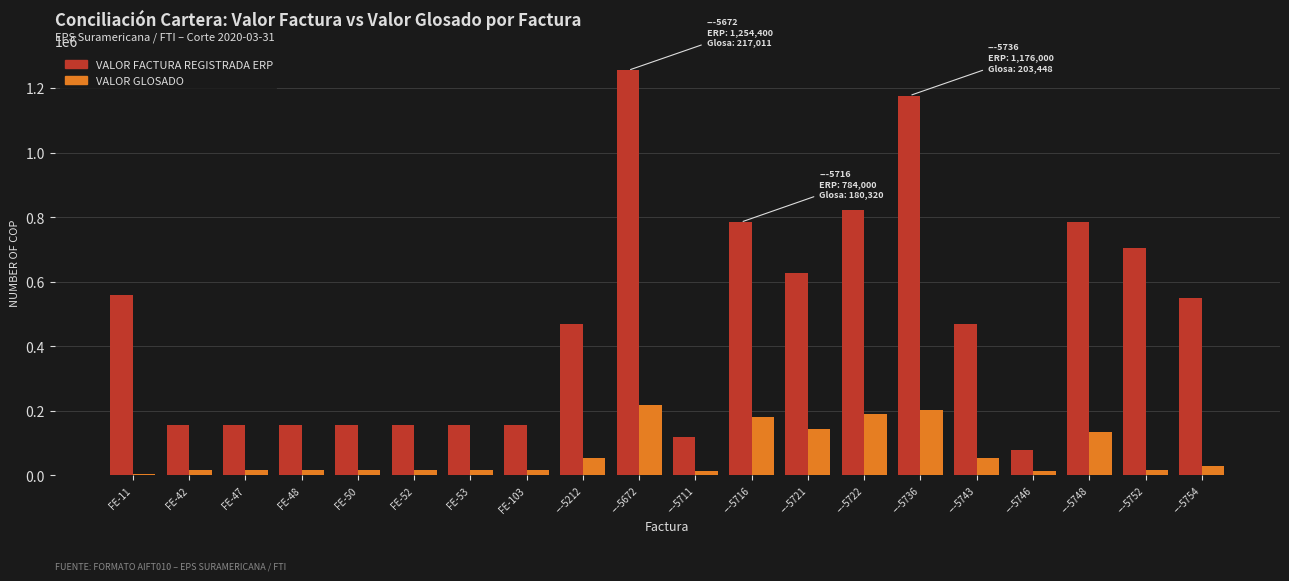

How many categories are shown in the chart?

20